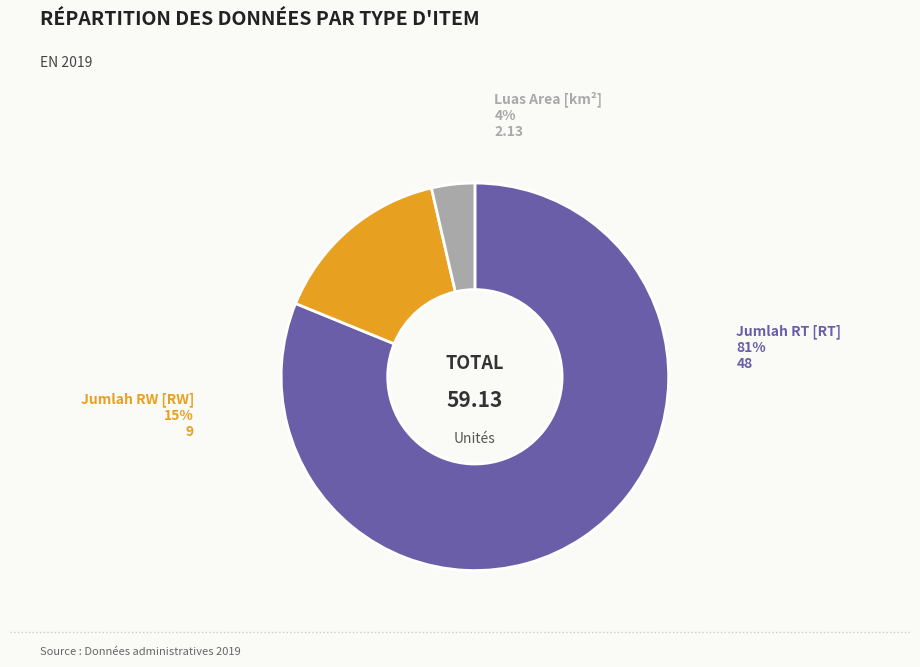

To the nearest percent, what is the difference between the Luas Area [km²] and Jumlah RW [RW] slice percentages?

12%